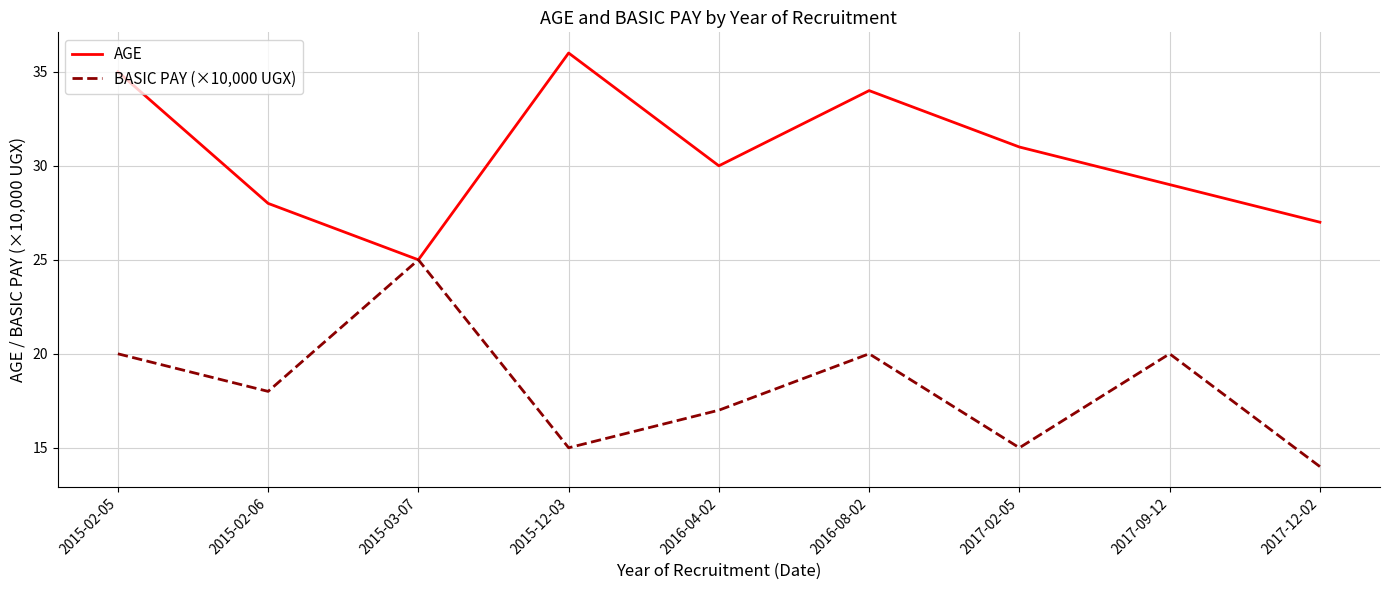

At which category does the chart reach its peak across all series?

2015-12-03